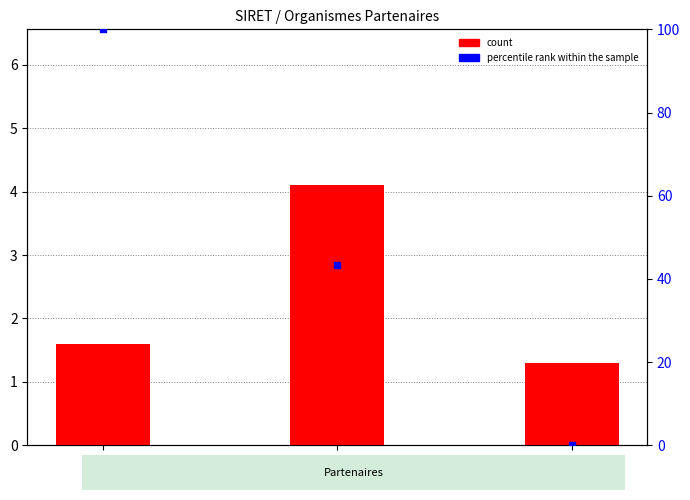

Which series reaches the minimum Y coordinate?

percentile rank within the sample